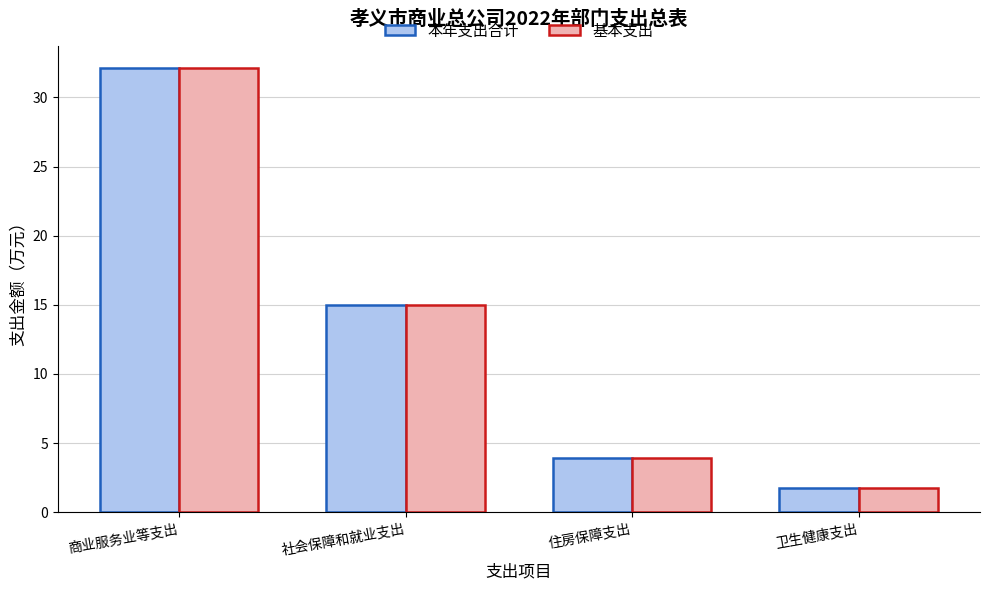

Read the 基本支出 value at 卫生健康支出.

1.8